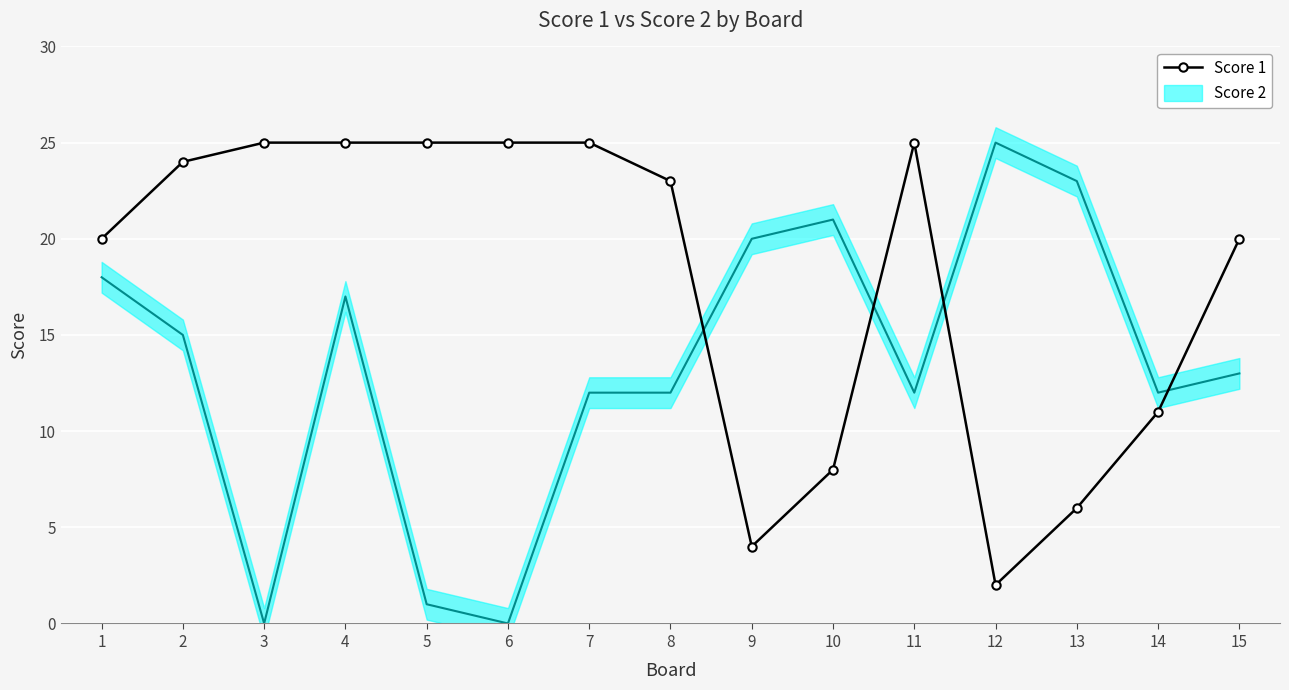

True or false: the data has more than 2 interior local peaks.

False